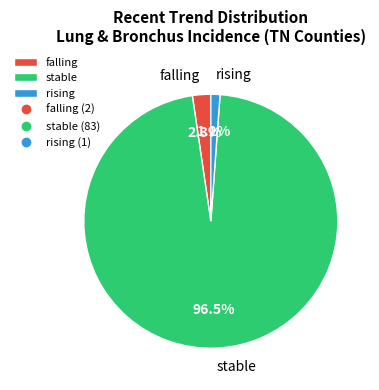

To the nearest percent, what is the average slice percentage?

33%